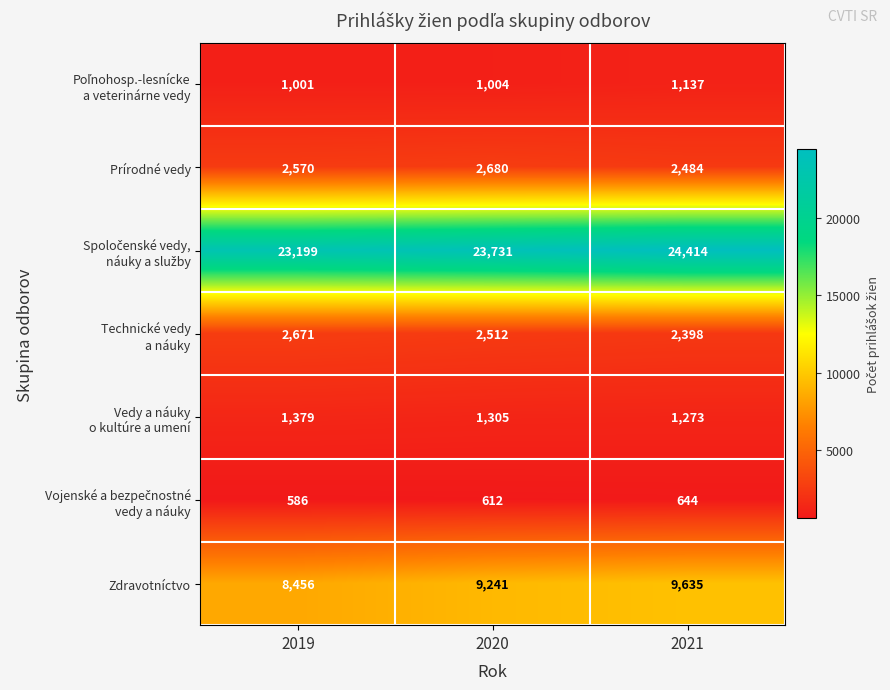

What is the minimum value for Zdravotníctvo?

8456